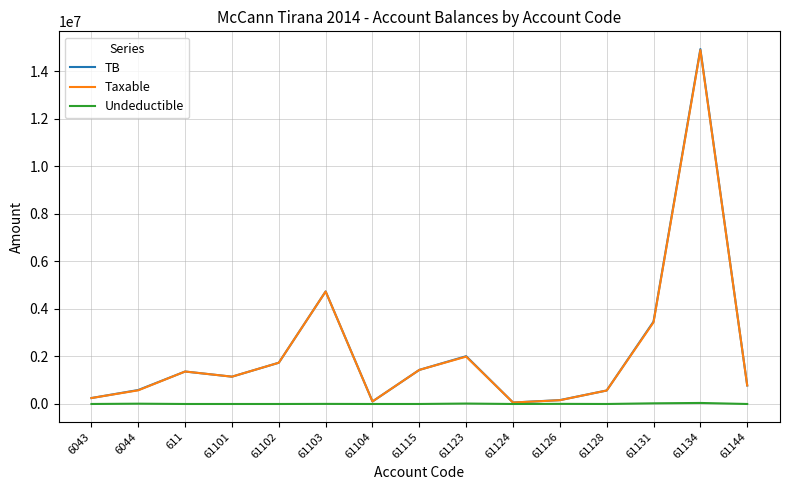

The Taxable series shows 1171003.5 at 61102. True or false?

False